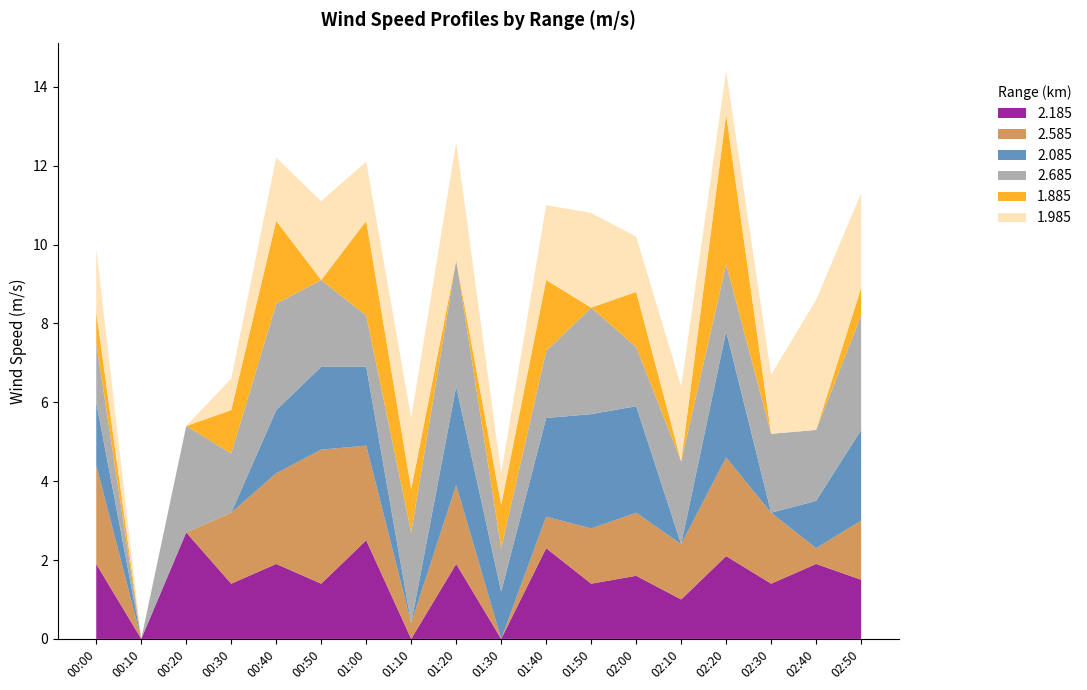

What is the total value across all series at 00:50?

11.1